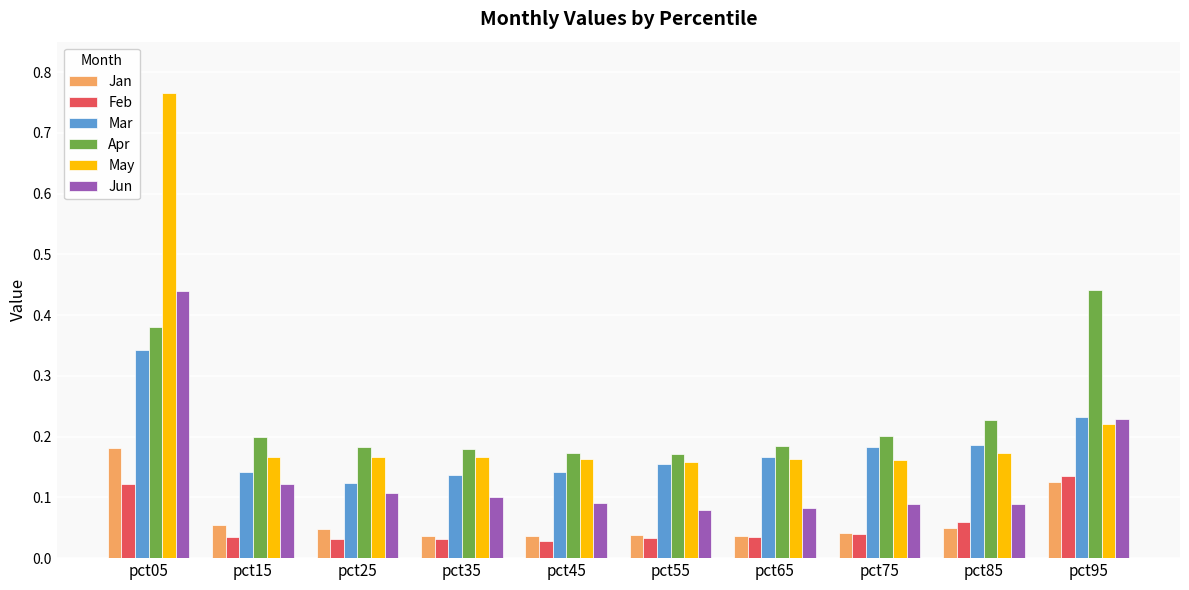

True or false: May has a value of 0.2 at pct15.

True